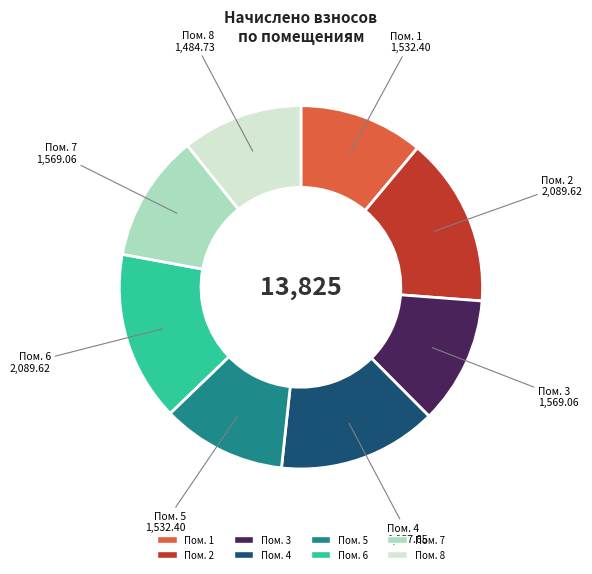

Count the number of slices in the pie.

8